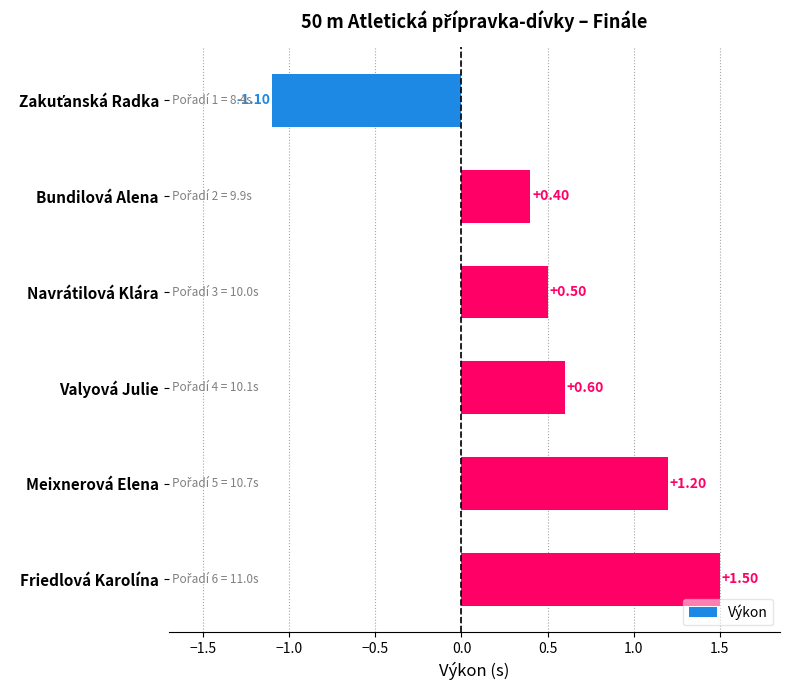

What is the label of the 5th bar from the bottom?

Bundilová Alena